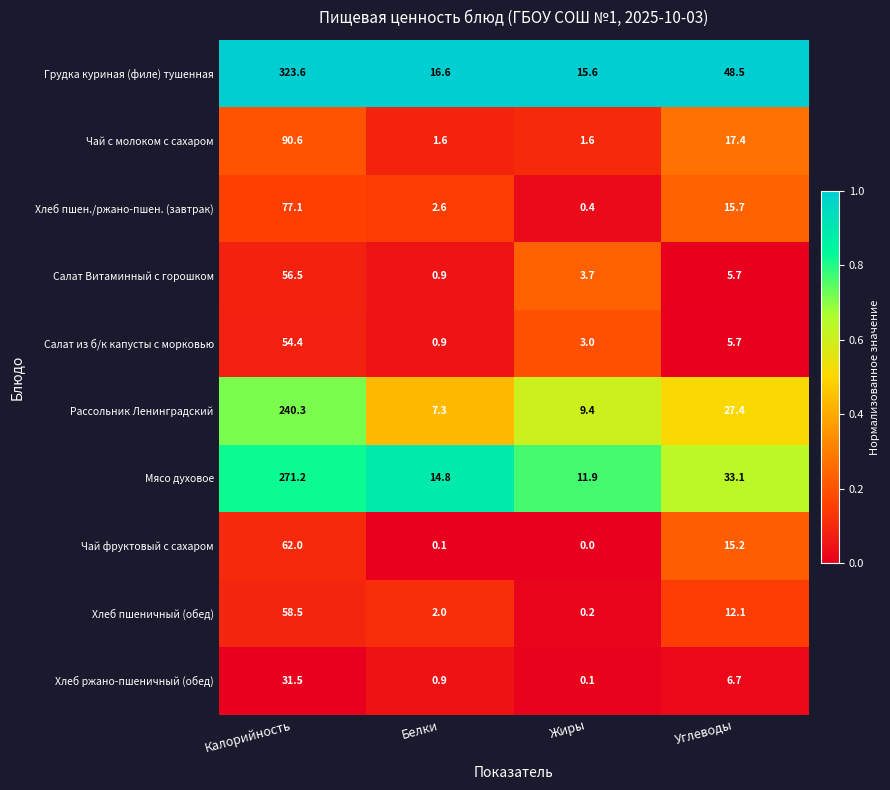

Rank the series by their maximum value, from lowest to highest.

Хлеб ржано-пшеничный (обед), Салат из б/к капусты с морковью, Салат Витаминный с горошком, Хлеб пшеничный (обед), Чай фруктовый с сахаром, Хлеб пшен./ржано-пшен. (завтрак), Чай с молоком с сахаром, Рассольник Ленинградский, Мясо духовое, Грудка куриная (филе) тушенная